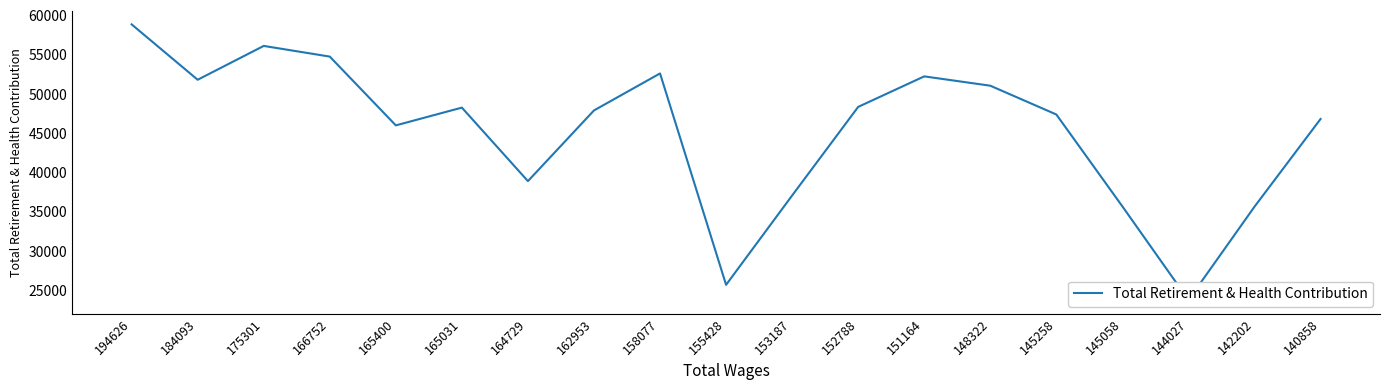

At which category does the data reach its first local peak?

175301